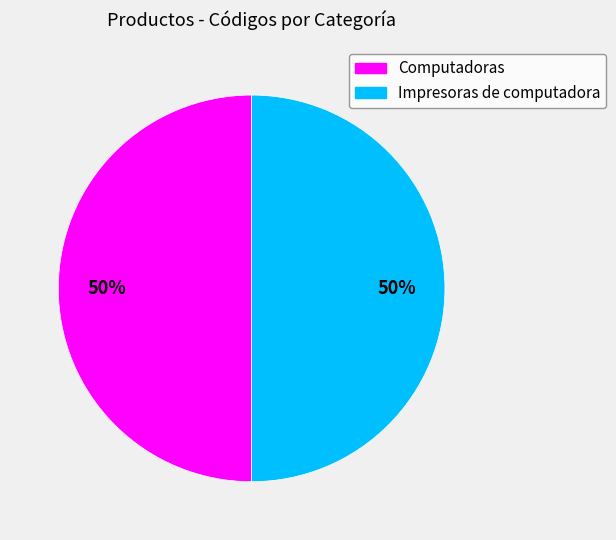

What is the ratio of the value at Impresoras de computadora to the value at Computadoras?

1.0